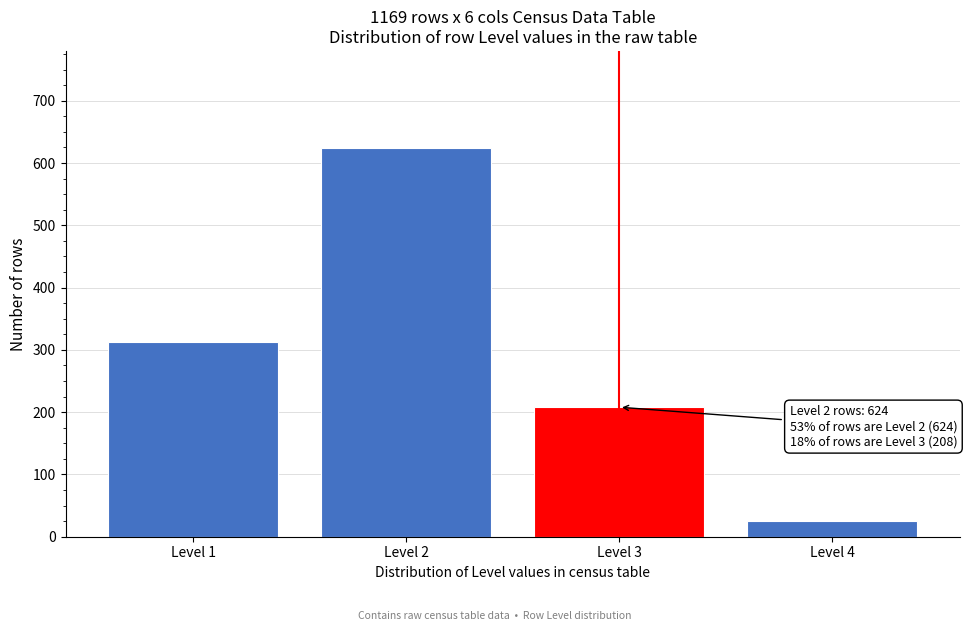

Reading right to left, what are all the values shown in this chart?

25	208	624	312